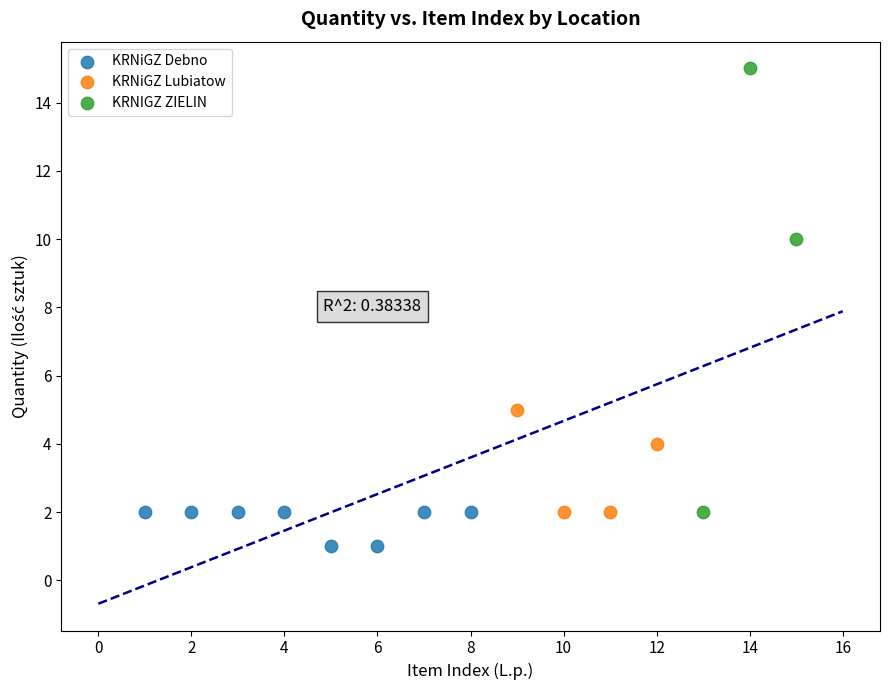

Which series reaches the maximum Y coordinate?

KRNIGZ ZIELIN